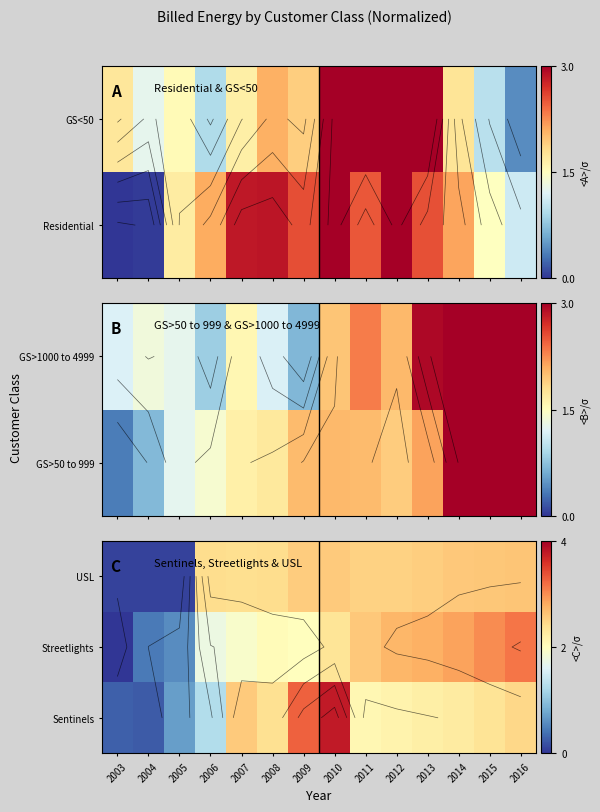

Is it true that USL equals 1.4 at 2010?

False